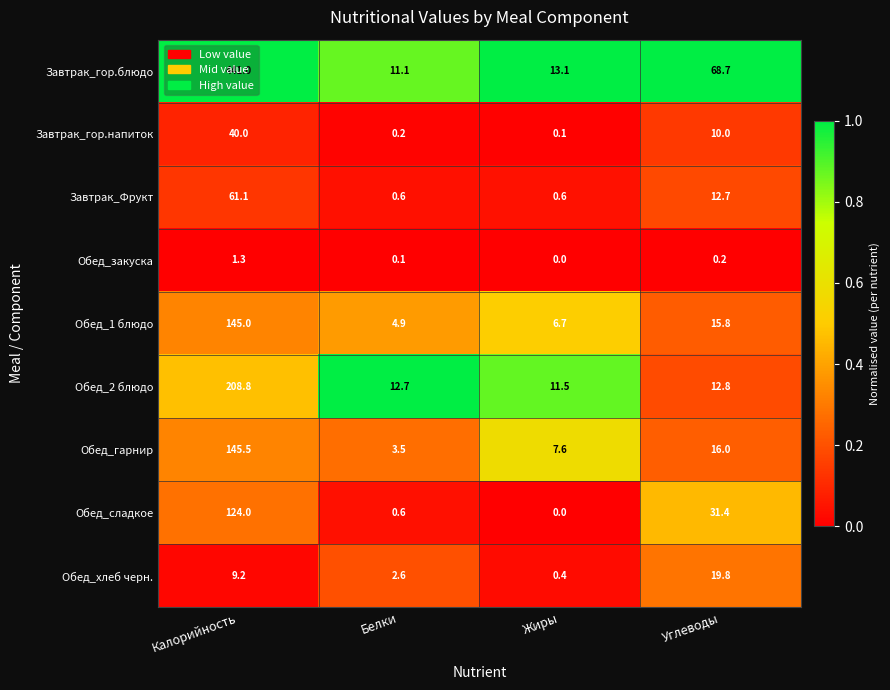

What is the greatest value displayed?

441.0